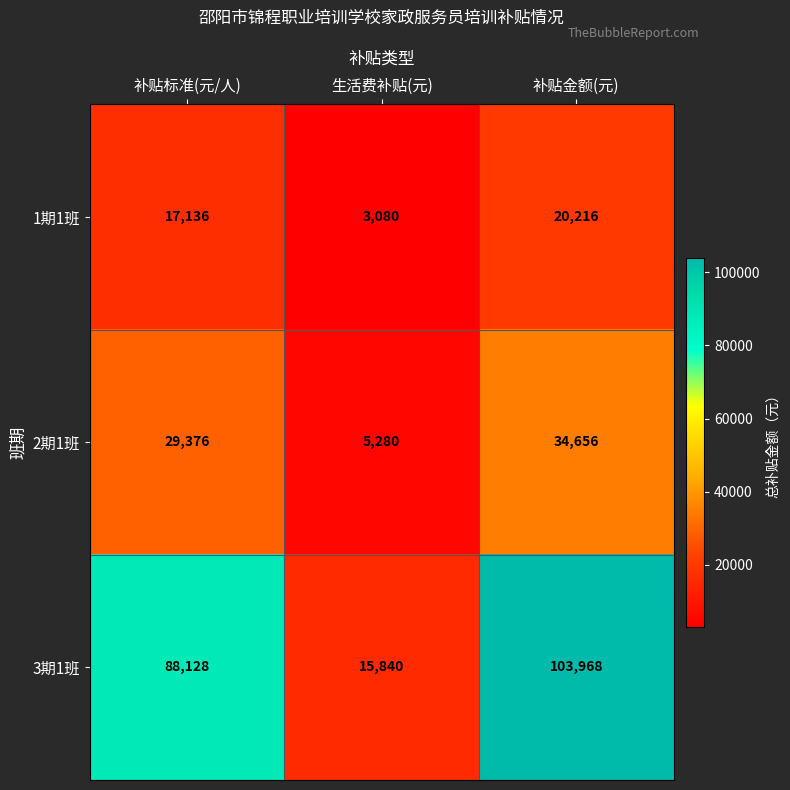

Which series has the largest total across all categories?

3期1班